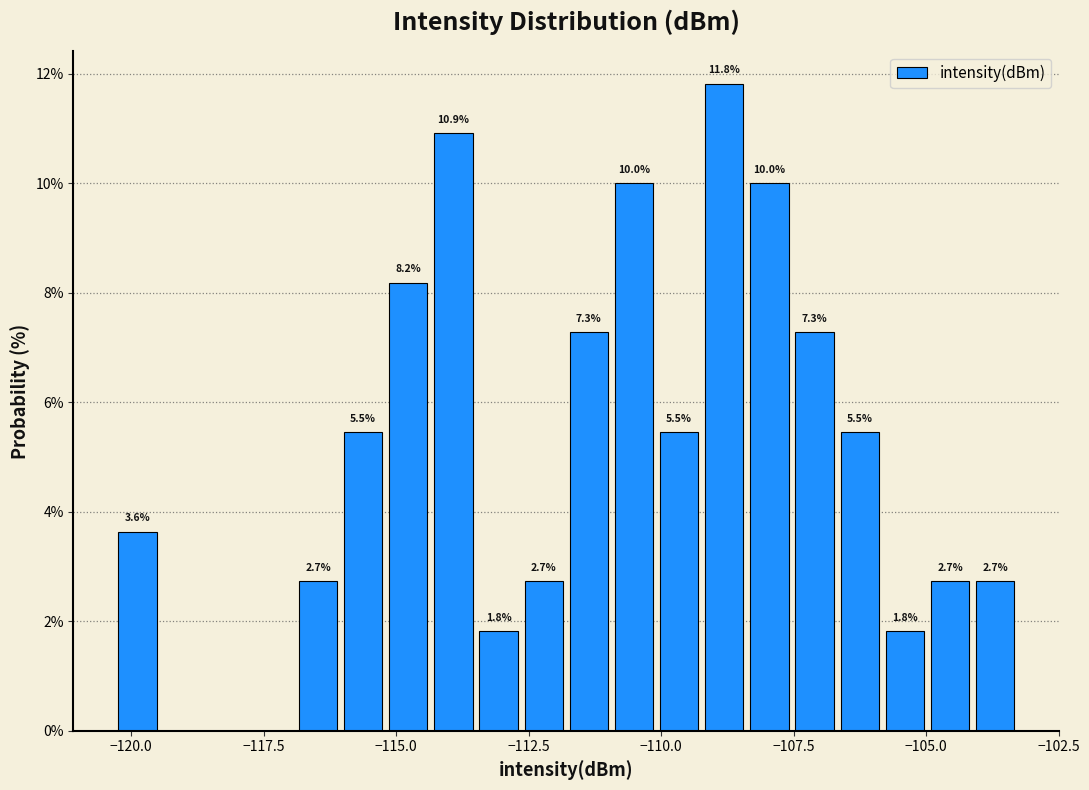

Around what value on the x-axis is the tallest bar? Give the approximate position of its centre, as read against the axis.

-109.0